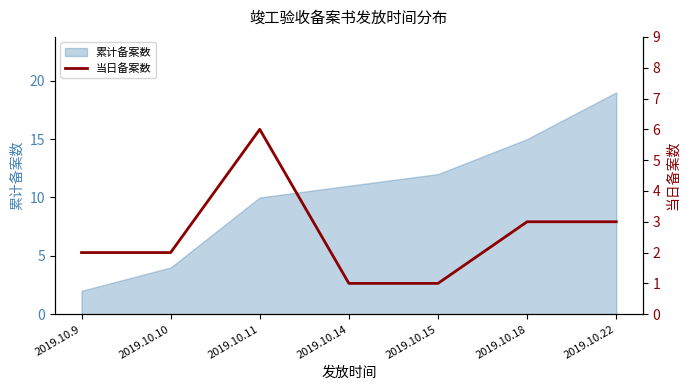

What is the value of the 4th point from the left?

1